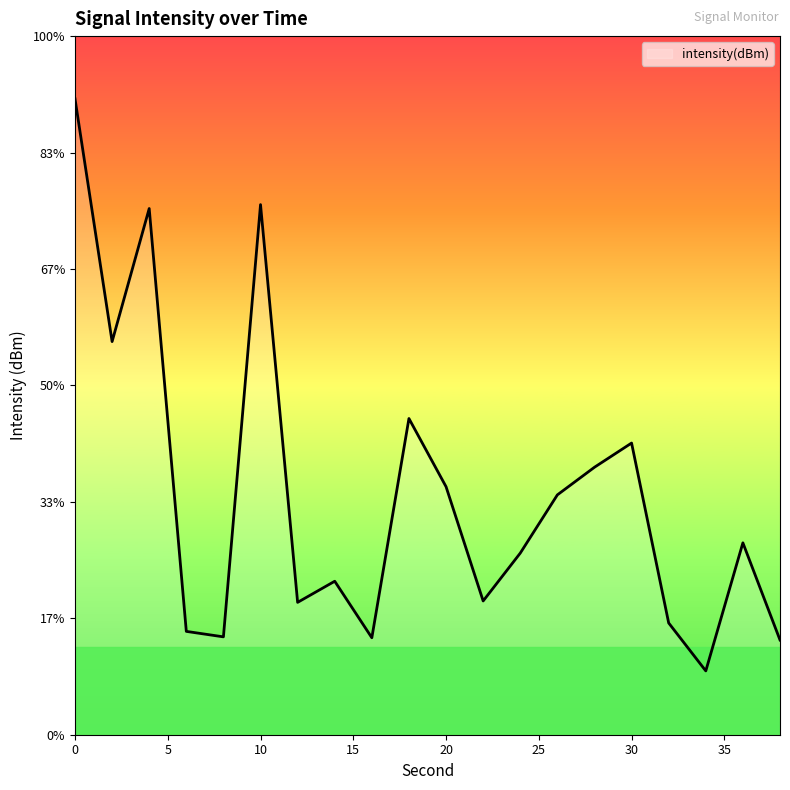

Does the chart have visible grid lines?

No